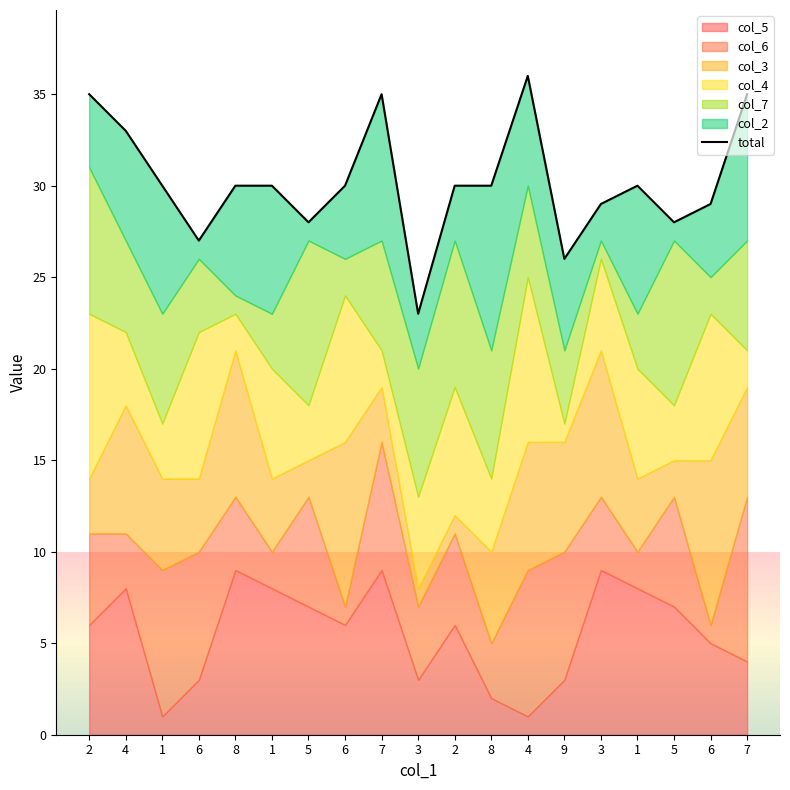

How many points are higher than both their immediate neighbors (excluding endpoints)?

3